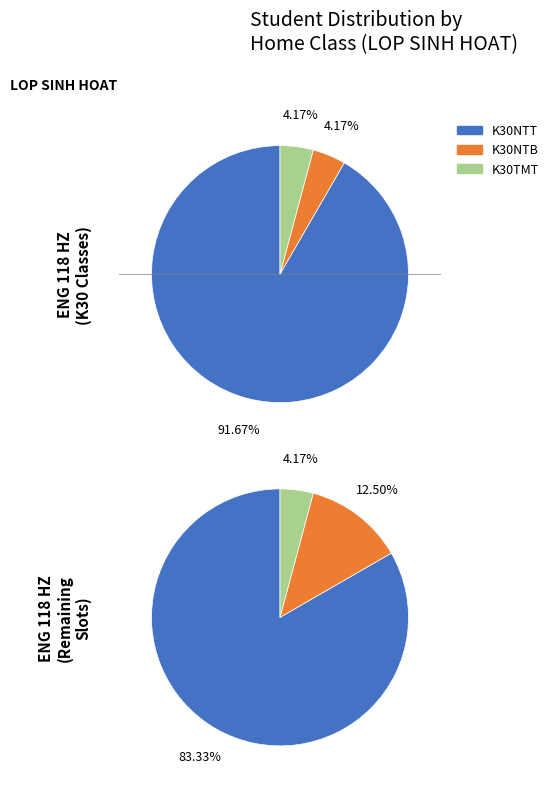

How many slices are in this pie chart?

3